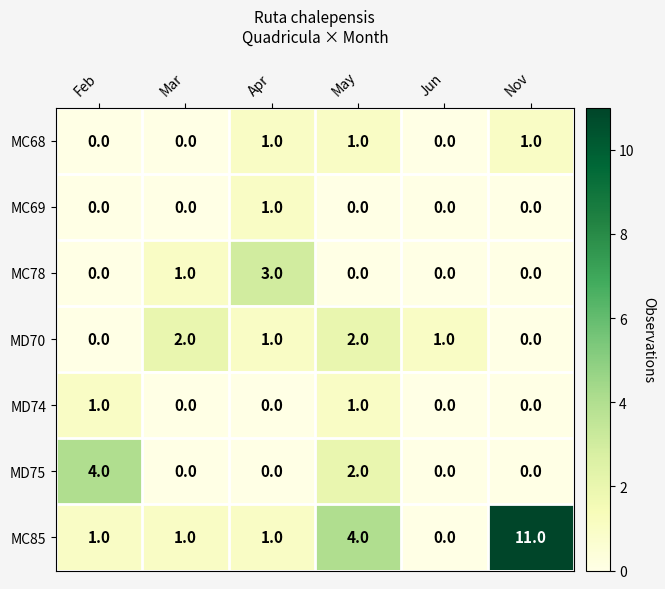

At which label is MD75 closest to 2?

May